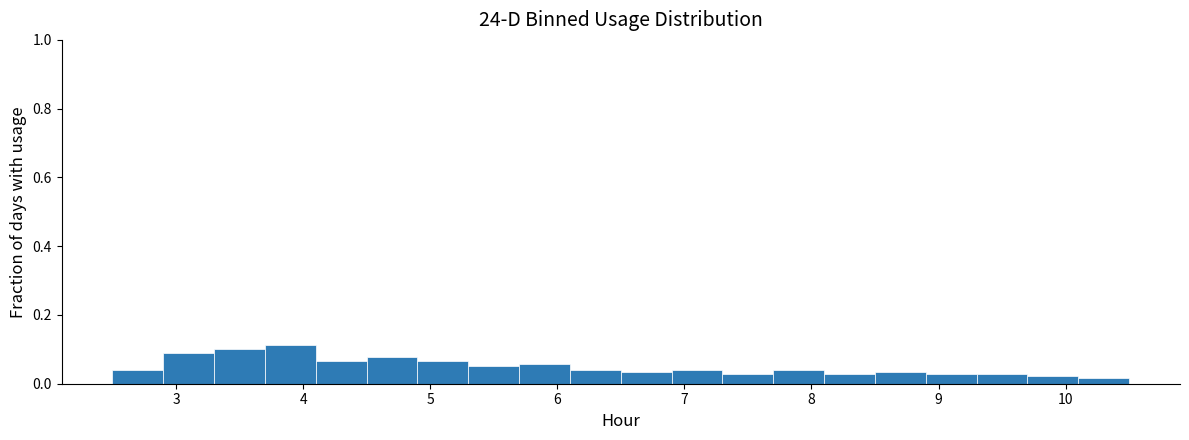

Reading left to right, transcribe this chart: for each bar, give the range it covers on the x-axis and its height. The values are not printed on the chart, so give them approximately, as read against the axis.

2.5 to 2.9: 0.04
2.9 to 3.3: 0.08
3.3 to 3.7: 0.10
3.7 to 4.1: 0.12
4.1 to 4.5: 0.06
4.5 to 4.9: 0.08
4.9 to 5.3: 0.06
5.3 to 5.7: 0.06
5.7 to 6.1: 0.06
6.1 to 6.5: 0.04
6.5 to 6.9: 0.04
6.9 to 7.3: 0.04
7.3 to 7.7: 0.02
7.7 to 8.1: 0.04
8.1 to 8.5: 0.02
8.5 to 8.9: 0.04
8.9 to 9.3: 0.02
9.3 to 9.7: 0.02
9.7 to 10.1: 0.02
10.1 to 10.5: under 0.02